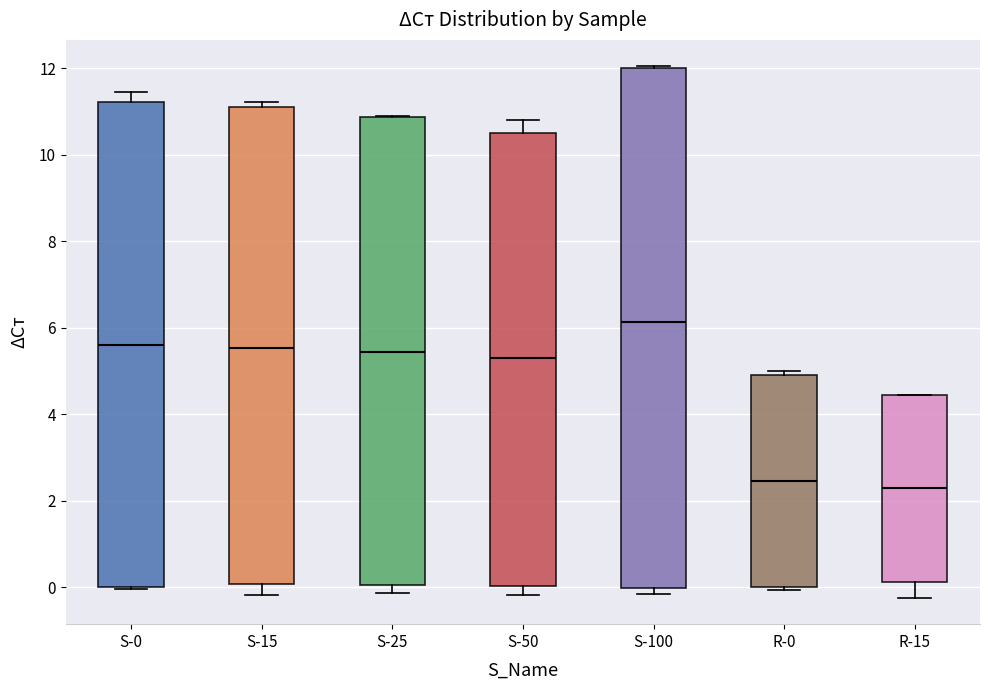

Reading left to right, transcribe this box plot: for each box, give where its median line is, the range the box spans, and where its two whiskers end, as read against the y-axis. The values are not printed on the chart, so give them approximately, as read against the axis.

S-0: median 5.6, box 0.0 to 11.2, whiskers 0.0 to 11.4
S-15: median 5.6, box 0.0 to 11.2, whiskers -0.2 to 11.2 (just above the box's upper edge)
S-25: median 5.4, box 0.0 to 10.8, whiskers -0.2 to 10.8
S-50: median 5.4, box 0.0 to 10.6, whiskers -0.2 to 10.8
S-100: median 6.2, box 0.0 to 12.0, whiskers -0.2 to 12.0
R-0: median 2.4, box 0.0 to 5.0, whiskers 0.0 (just below the box's lower edge) to 5.0 (just above the box's upper edge)
R-15: median 2.2, box 0.2 to 4.4, whiskers -0.2 to 4.4